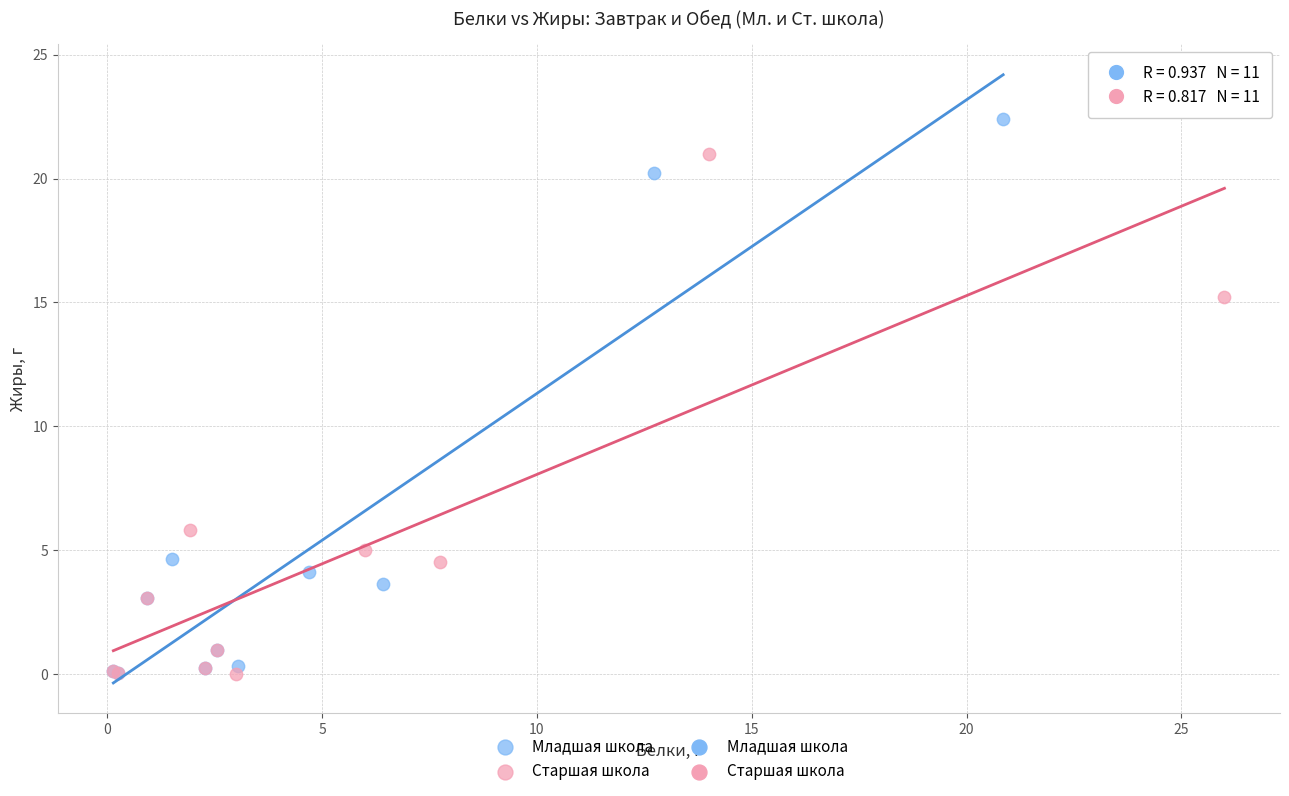

Which series has the widest spread of Y values?

Младшая школа